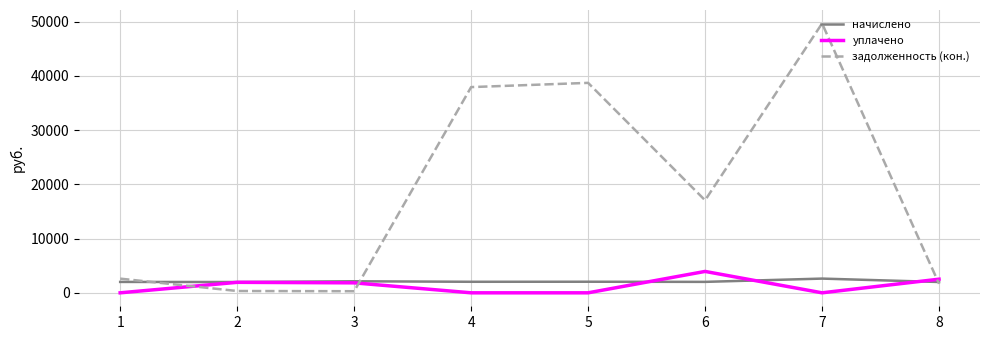

True or false: задолженность (кон.) and начислено cross at least once.

True